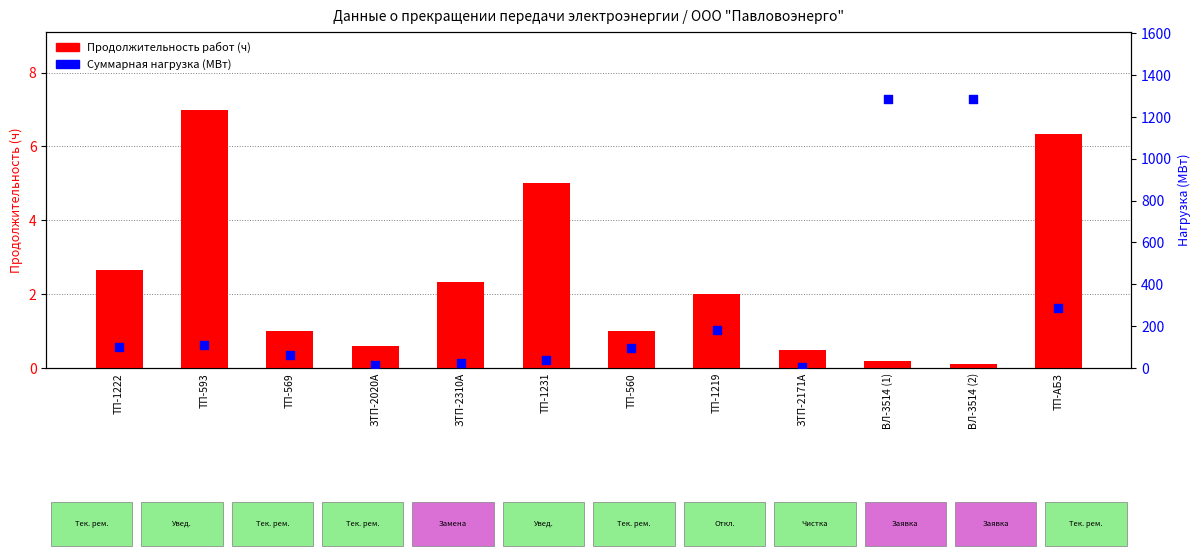

At how many categories does at least one series exceed 1191?

2